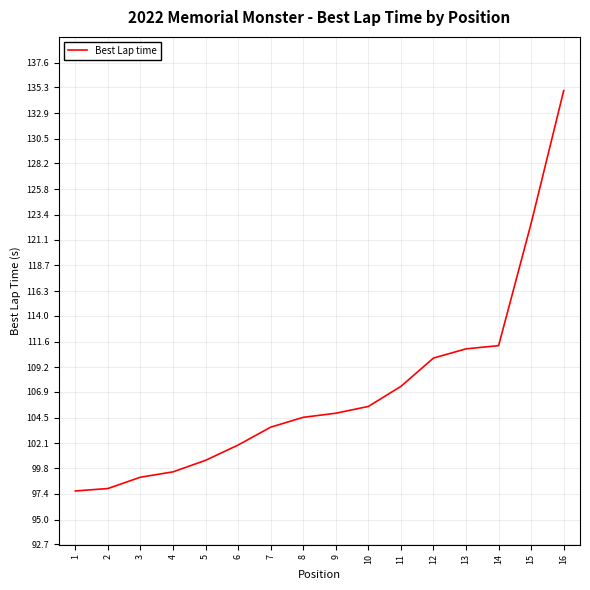

What is the difference between the maximum and second lowest values?

37.1